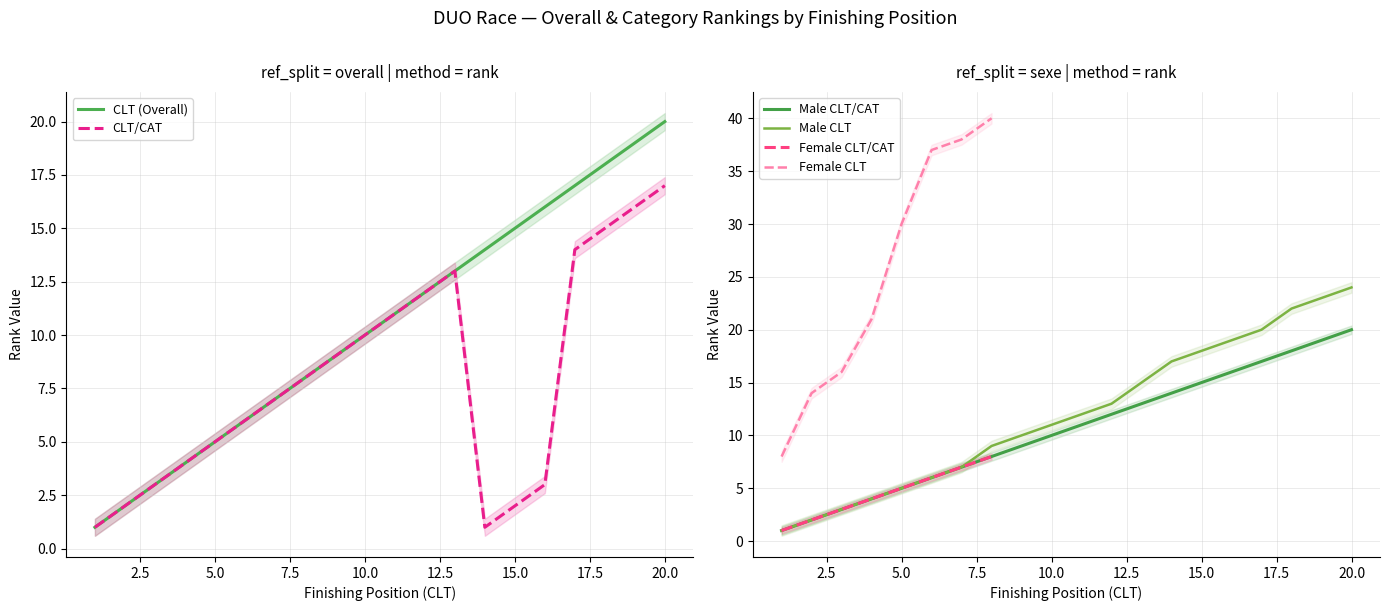

True or false: CLT/CAT has a value of 9 at 5.0.

False